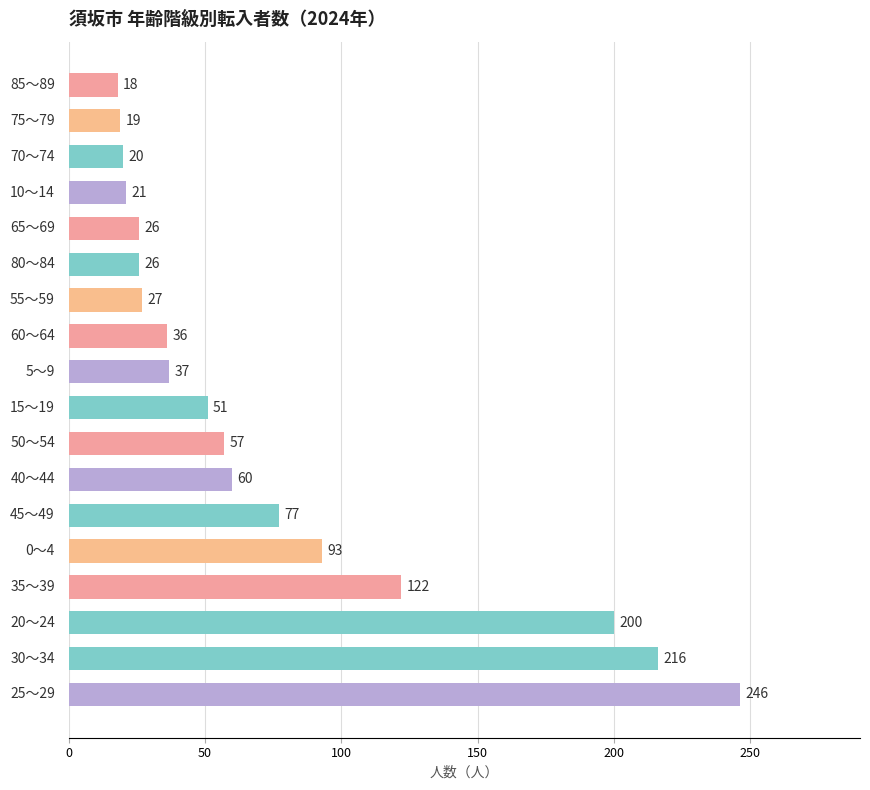

What is the smallest value displayed?

18